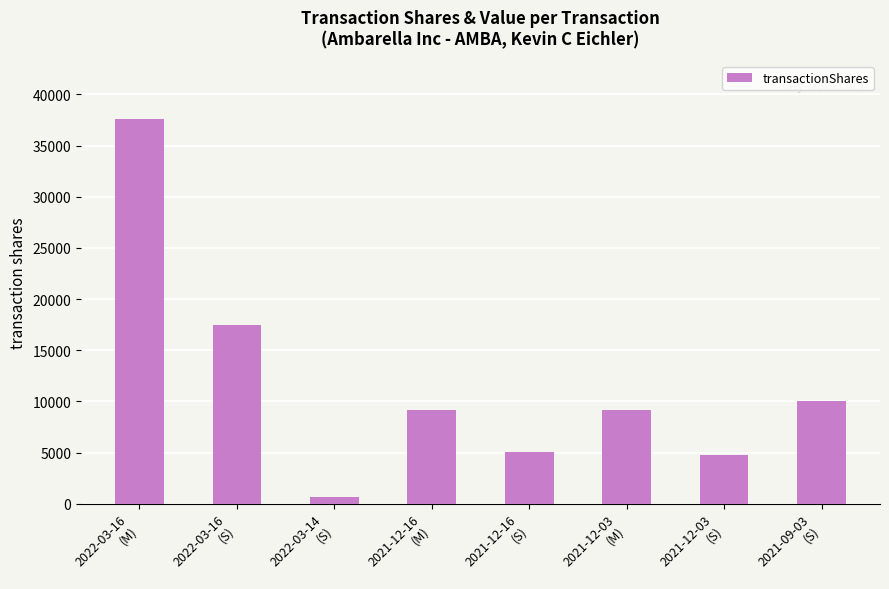

The value at 2022-03-16
(M) is 37628. True or false?

True